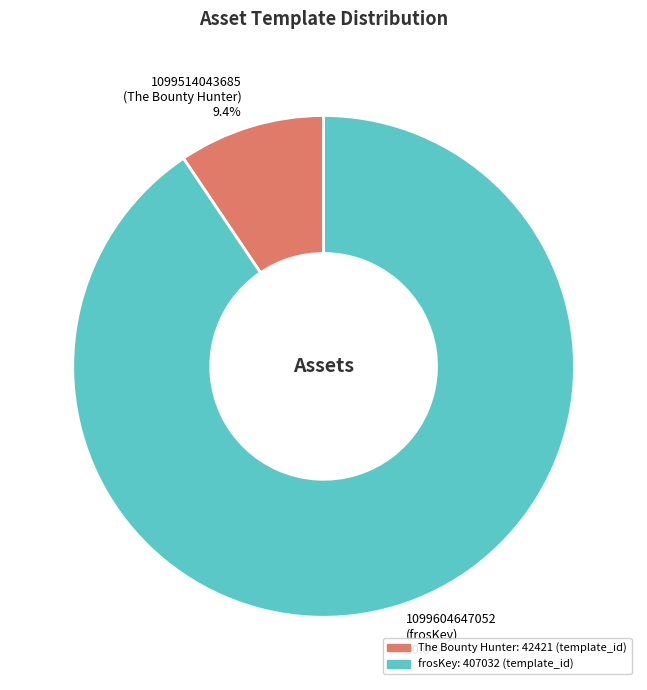

Does any single category account for the majority?

Yes